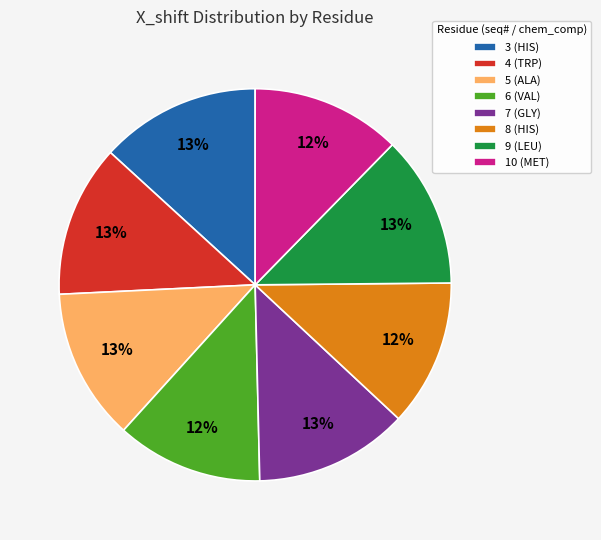

Is there a majority slice in this chart?

No